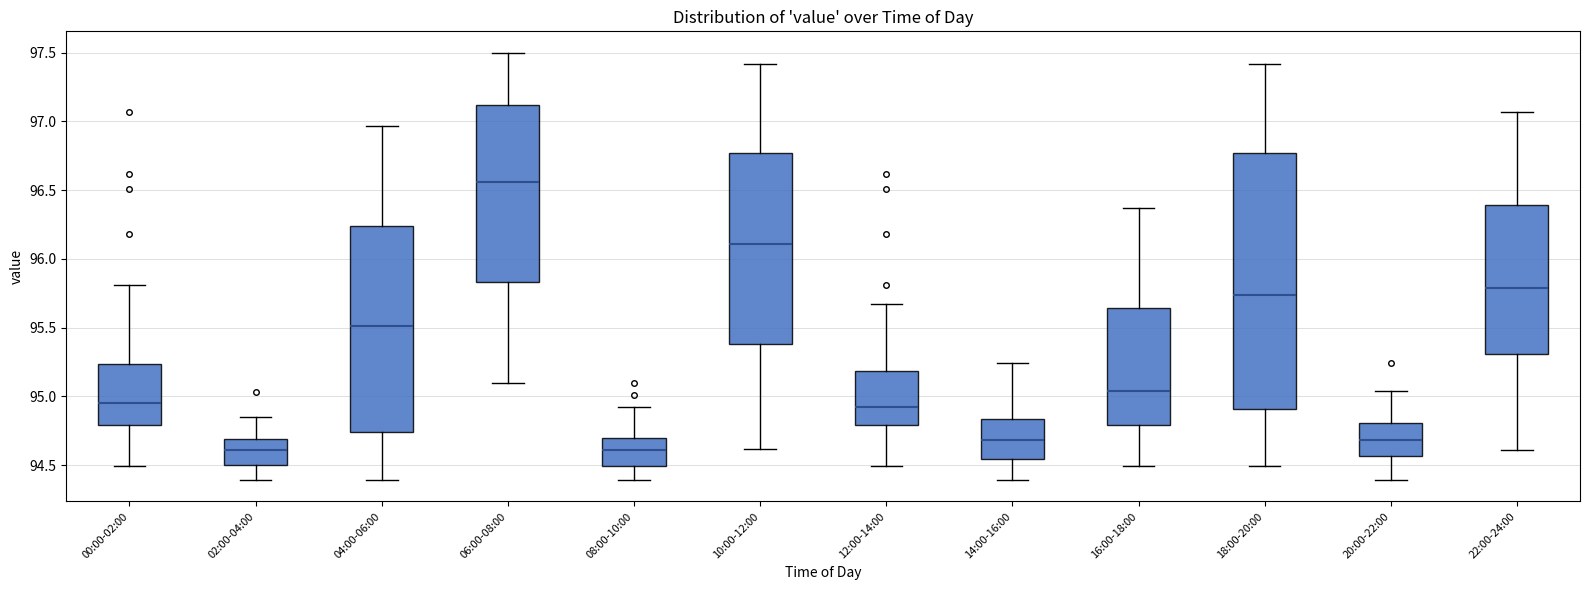

Where does the lower whisker of the box for 20:00-22:00 end on the y-axis? The values are not printed on the chart, so give them approximately, as read against the axis.

94.40